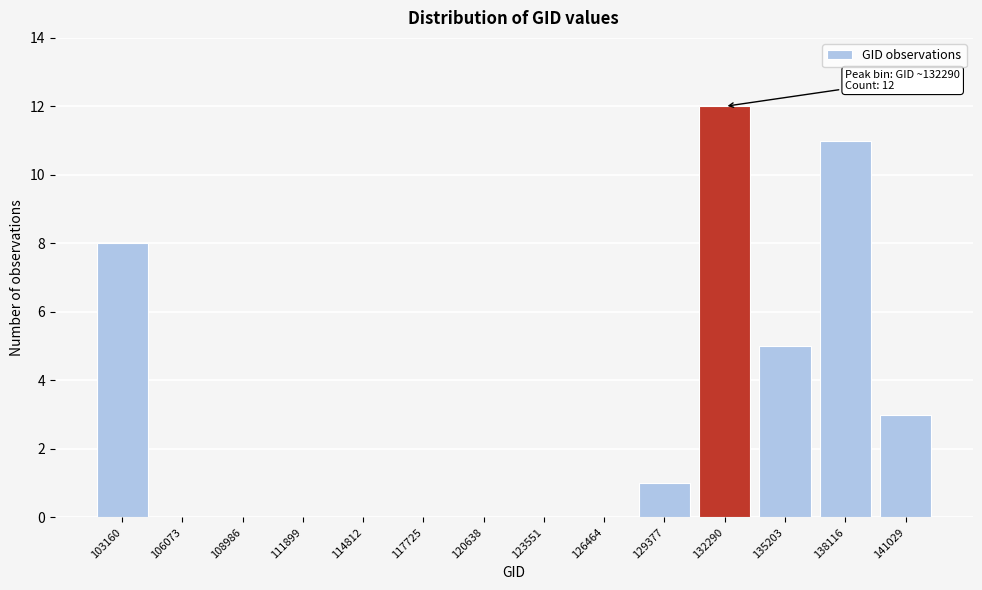

Reading left to right, list all the values displayed in this chart.

103160=8	106073=0	108986=0	111899=0	114812=0	117725=0	120638=0	123551=0	126464=0	129377=1	132290=12	135203=5	138116=11	141029=3